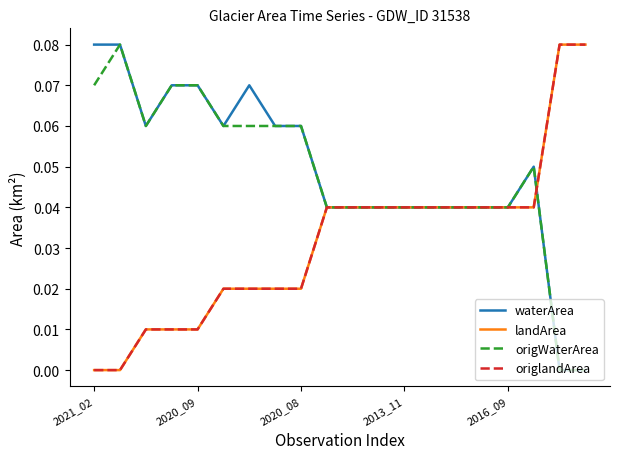

True or false: waterArea has more than 0 points higher than both neighbors.

True